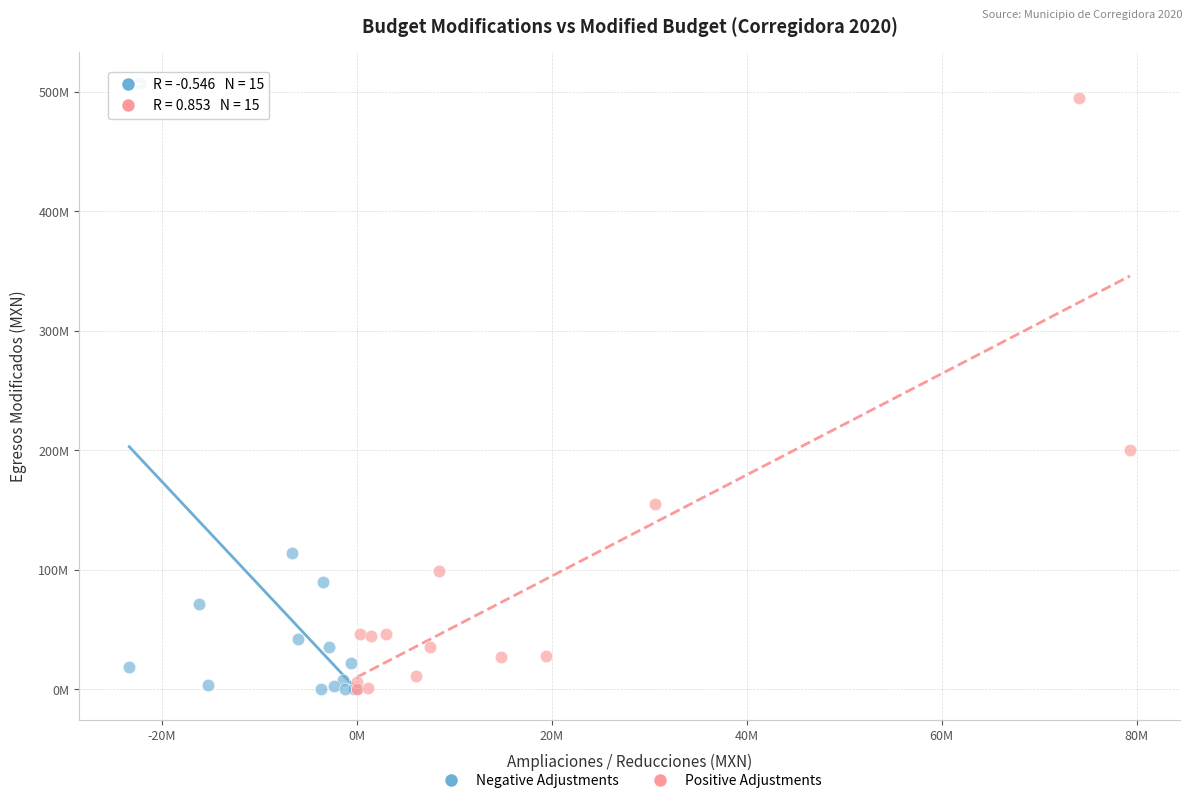

What are all the series names shown in the legend?

Negative Adjustments, Positive Adjustments